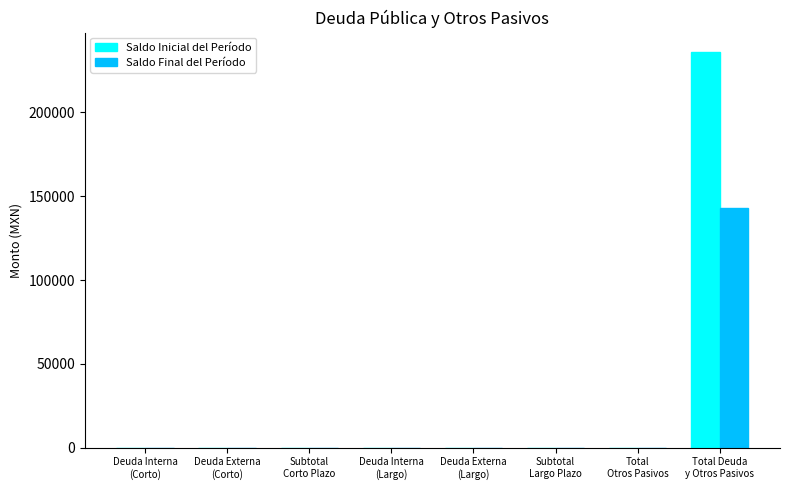

Reading right to left, transcribe all the data shown in this chart.

Saldo Inicial del Período: Total Deuda
y Otros Pasivos=235856.1	Total
Otros Pasivos=0.0	Subtotal
Largo Plazo=0.0	Deuda Externa
(Largo)=0.0	Deuda Interna
(Largo)=0.0	Subtotal
Corto Plazo=0.0	Deuda Externa
(Corto)=0.0	Deuda Interna
(Corto)=0.0
Saldo Final del Período: Total Deuda
y Otros Pasivos=142978.6	Total
Otros Pasivos=0.0	Subtotal
Largo Plazo=0.0	Deuda Externa
(Largo)=0.0	Deuda Interna
(Largo)=0.0	Subtotal
Corto Plazo=0.0	Deuda Externa
(Corto)=0.0	Deuda Interna
(Corto)=0.0